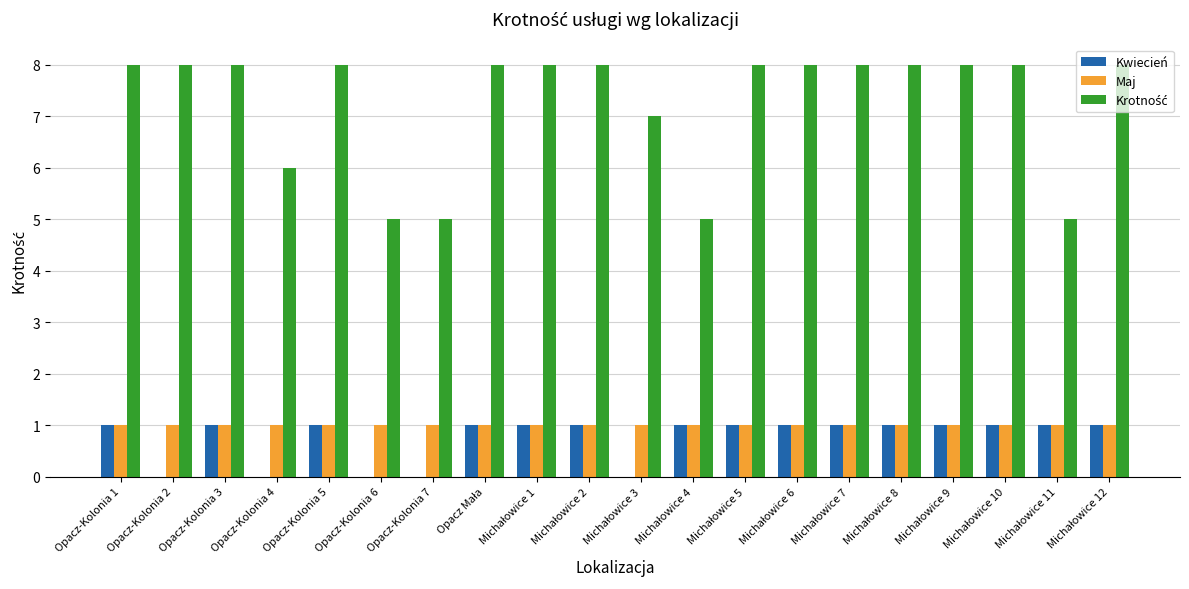

What is the sum of all Kwiecień values?

15